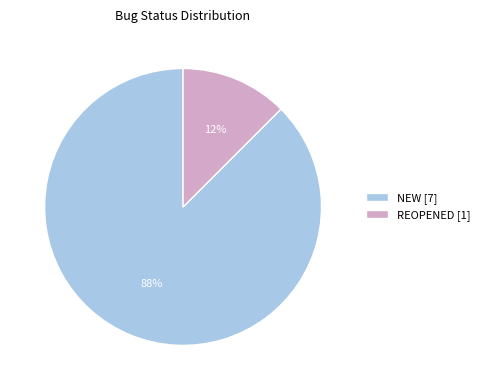

Is it true that NEW [7] is 88% of the pie?

True